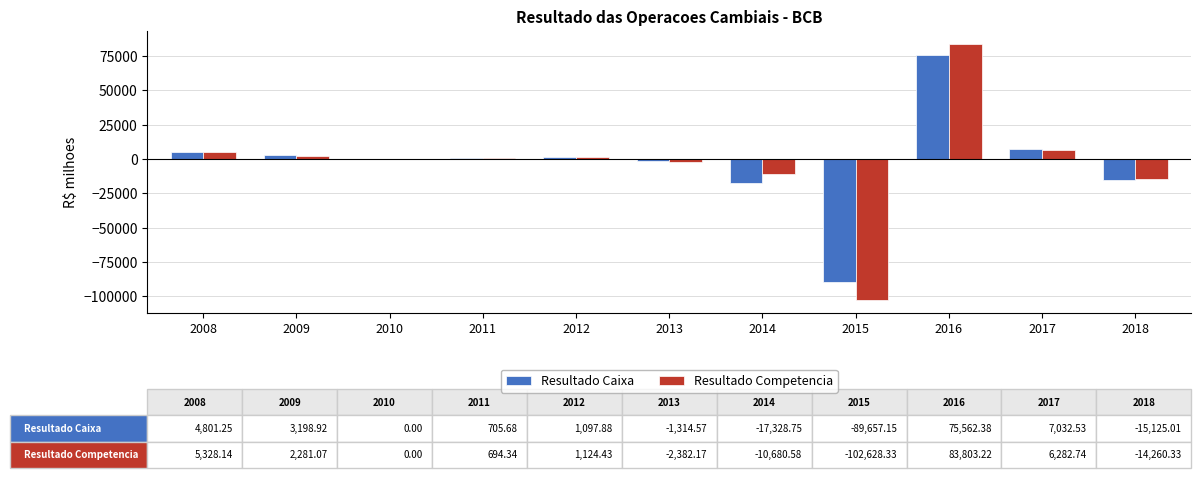

Is the value of Resultado Caixa at 2015 greater than the value of Resultado Competencia at 2018?

No